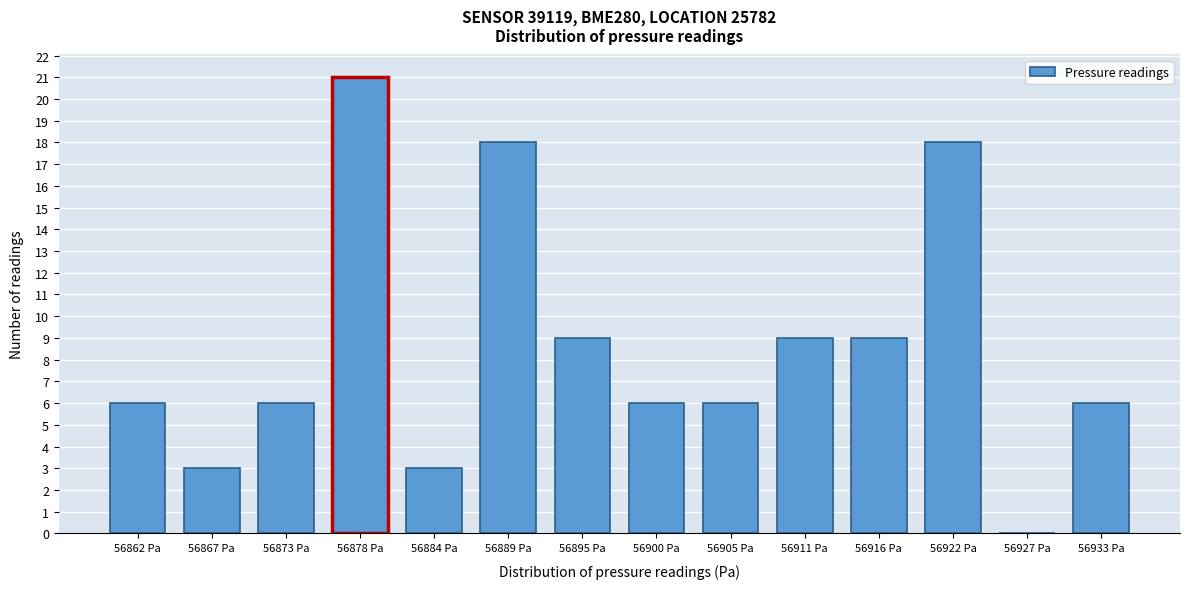

Reading right to left, what are all the values shown in this chart?

56933 Pa=6	56927 Pa=0	56922 Pa=18	56916 Pa=9	56911 Pa=9	56905 Pa=6	56900 Pa=6	56895 Pa=9	56889 Pa=18	56884 Pa=3	56878 Pa=21	56873 Pa=6	56867 Pa=3	56862 Pa=6